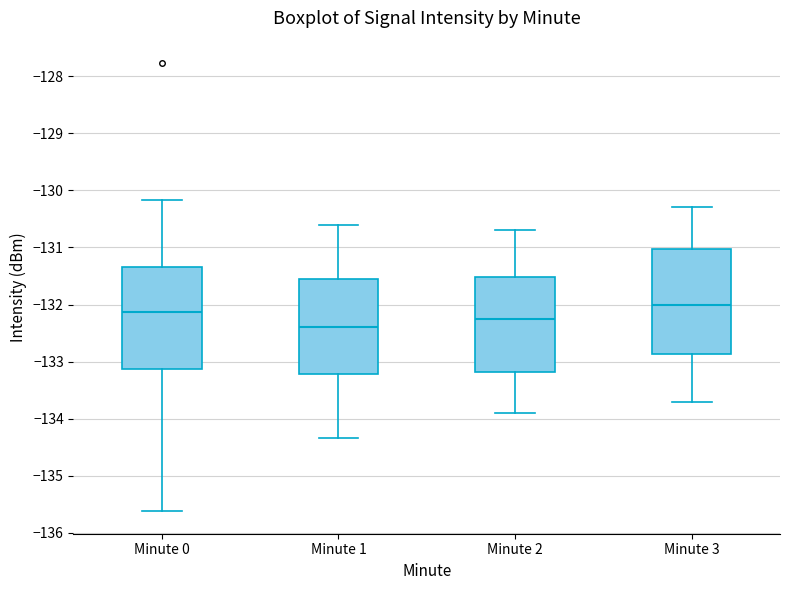

Reading left to right, transcribe this box plot: for each box, give where its median line is, the range the box spans, and where its two whiskers end, as read against the y-axis. The values are not printed on the chart, so give them approximately, as read against the axis.

Minute 0: median -132.1, box -133.1 to -131.3, whiskers -135.6 to -130.2
Minute 1: median -132.4, box -133.2 to -131.5, whiskers -134.3 to -130.6
Minute 2: median -132.2, box -133.2 to -131.5, whiskers -133.9 to -130.7
Minute 3: median -132.0, box -132.9 to -131.0, whiskers -133.7 to -130.3